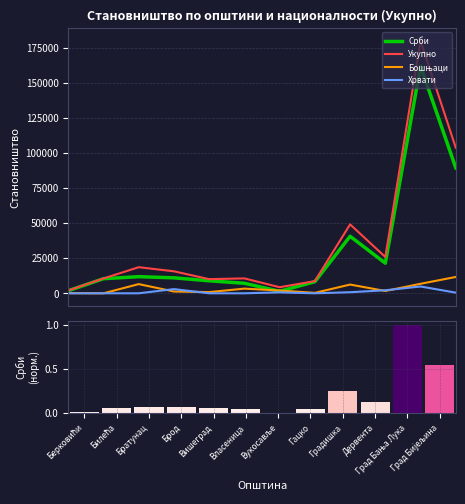

The value of Бошњаци at Град Бања Лука is 11815. True or false?

False